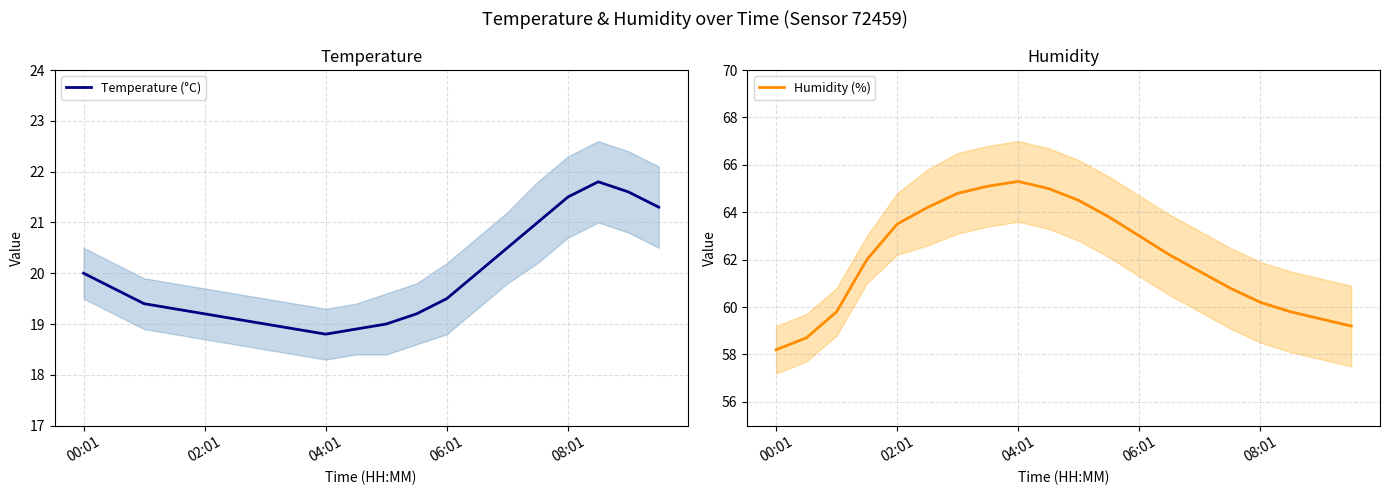

List the series in order of their overall mean, lowest first.

Temperature (°C), Humidity (%)